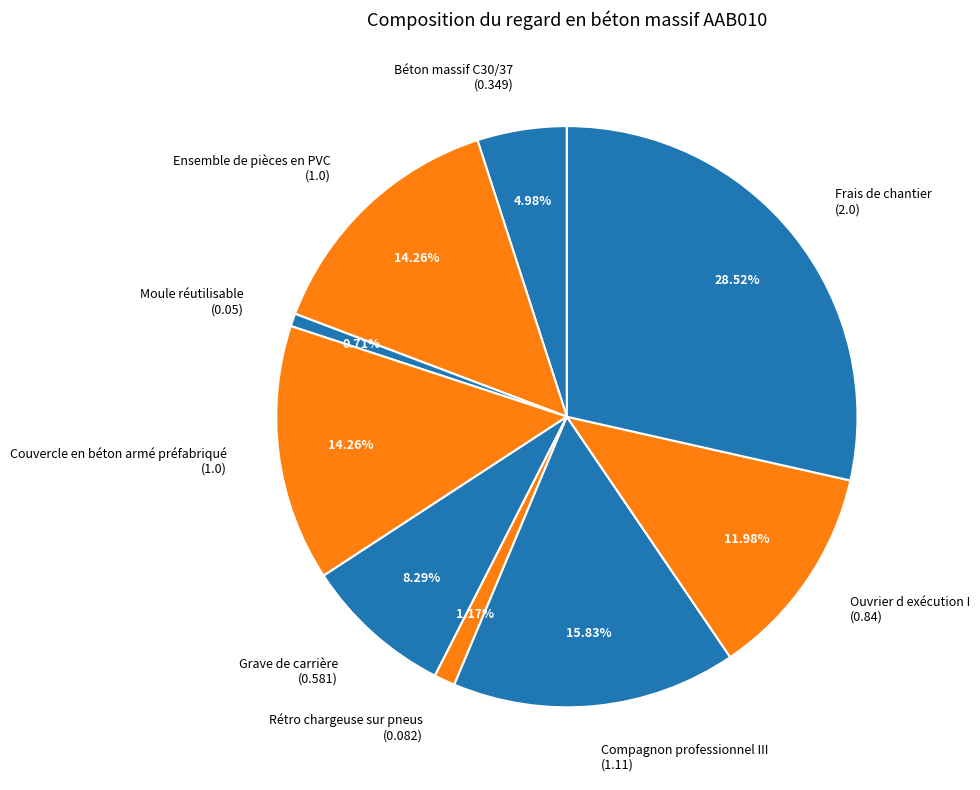

Combined, do Ouvrier d exécution I (0.84) and Moule réutilisable (0.05) account for over 50%?

No